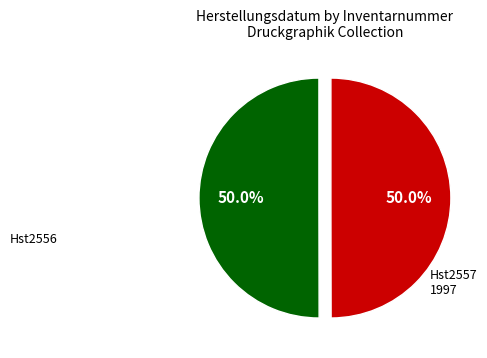

To the nearest percent, what percentage of the pie is Hst2556?

50%